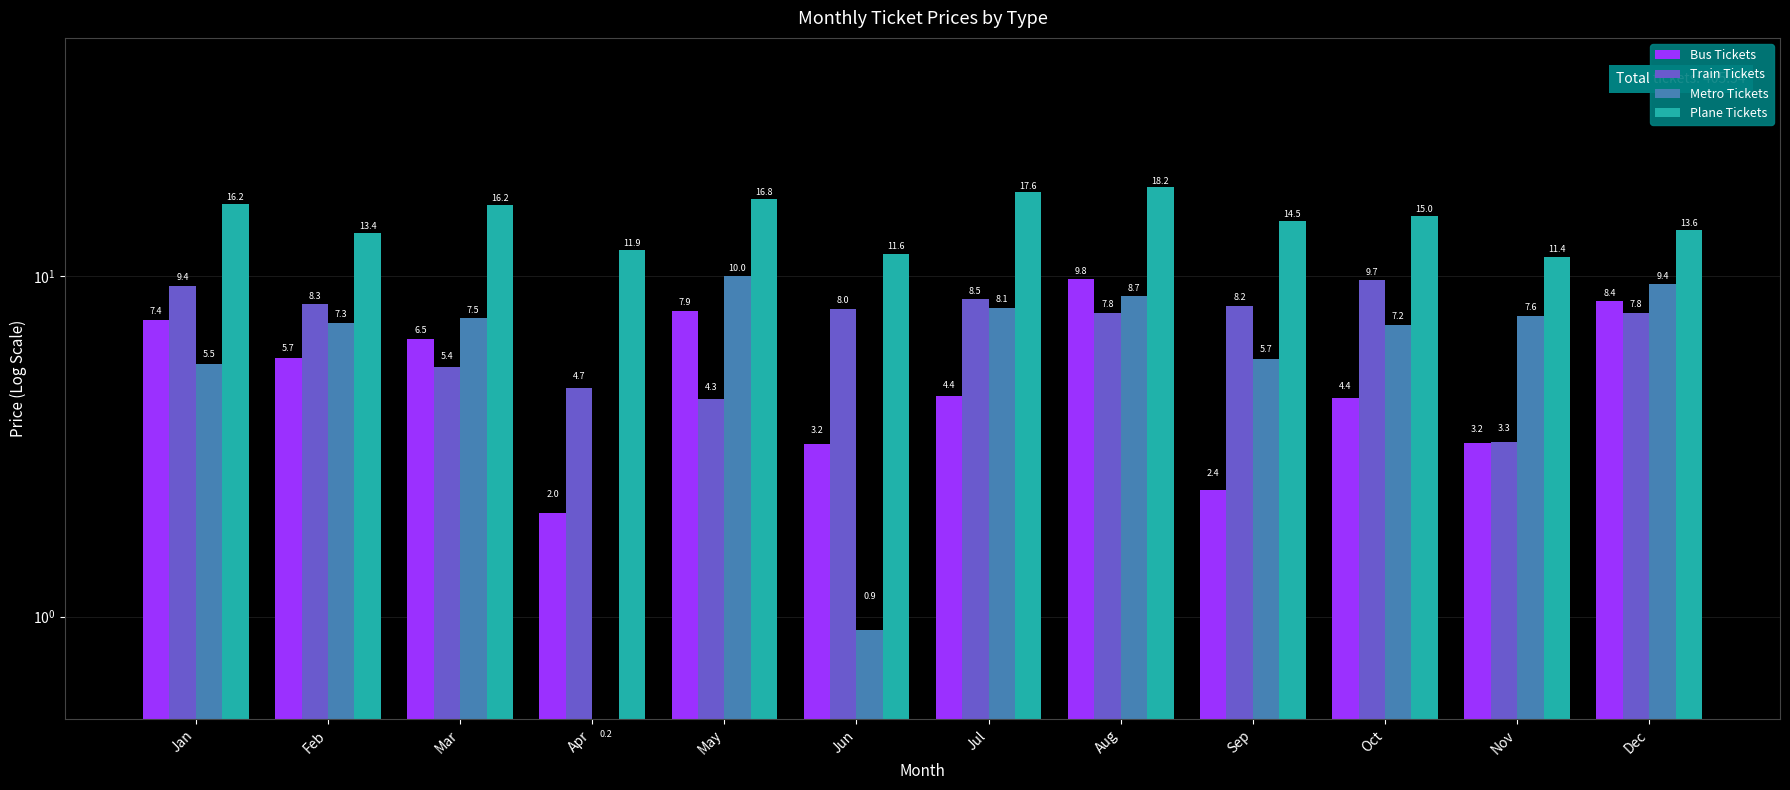

Which series changed the most between Jul and Oct?

Plane Tickets